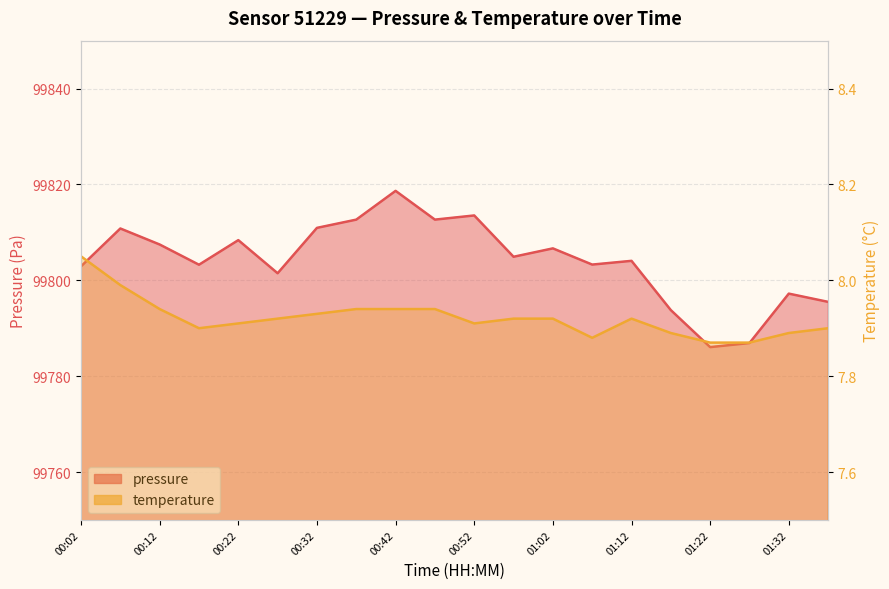

List the series in order of their overall mean, highest first.

pressure, temperature